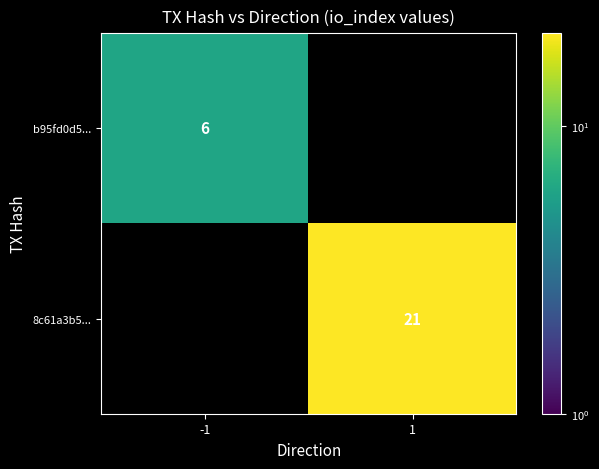

The value of 8c61a3b5... at 1 is 21. True or false?

True